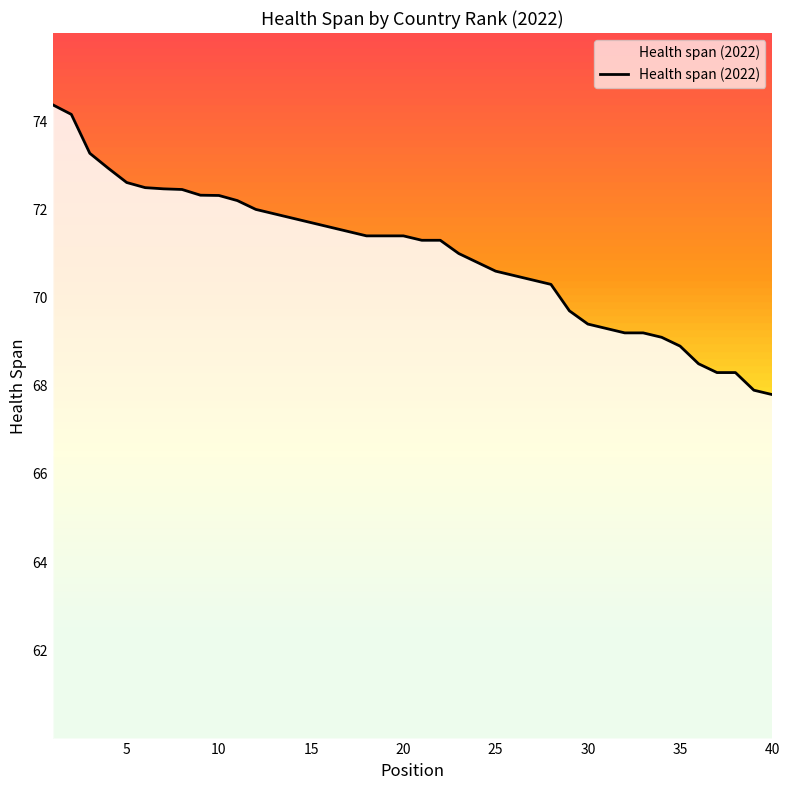

What is the maximum value shown in the chart?

74.4